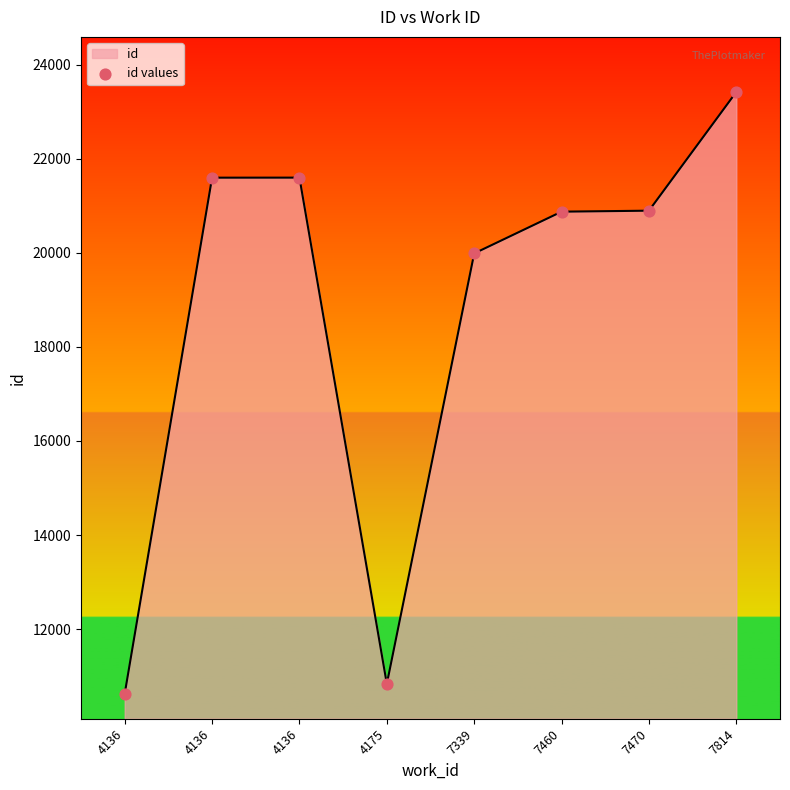

What is the change in value from 4136 to 7470?

-703